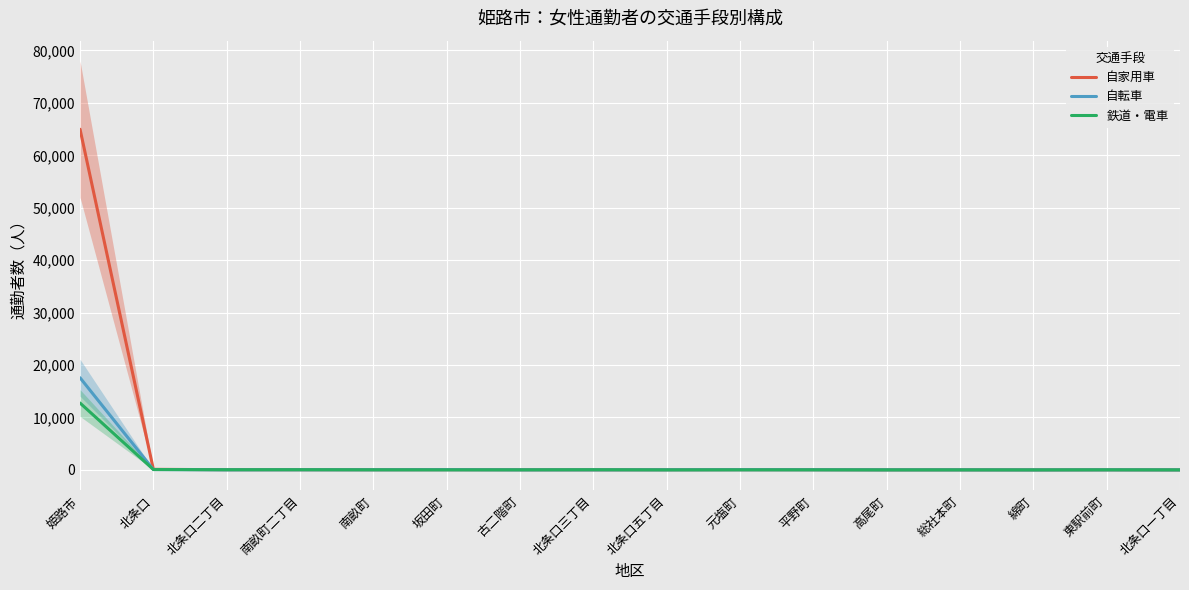

Which label corresponds to the smallest value in the chart?

綿町